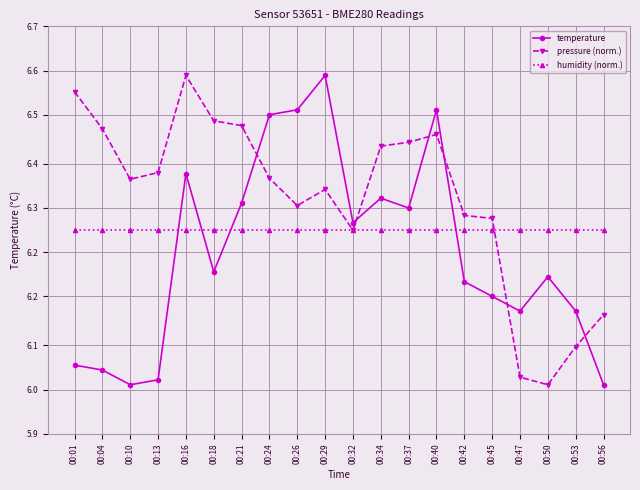

Rank the series by their average value, from highest to lowest.

pressure (norm.), humidity (norm.), temperature